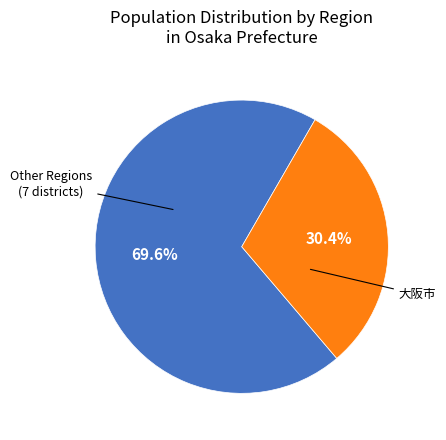

How many segments does this pie chart have?

2